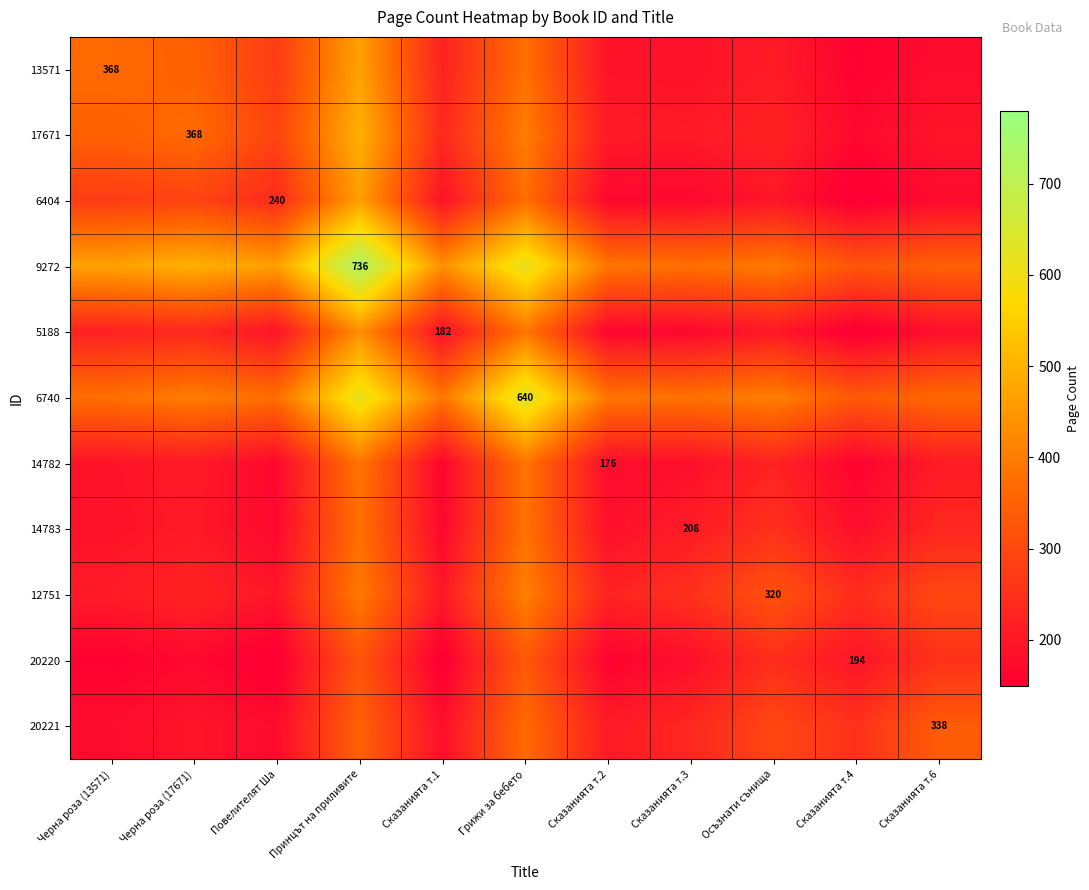

What is the difference between the maximum and minimum values in the 20220 series?

192.6